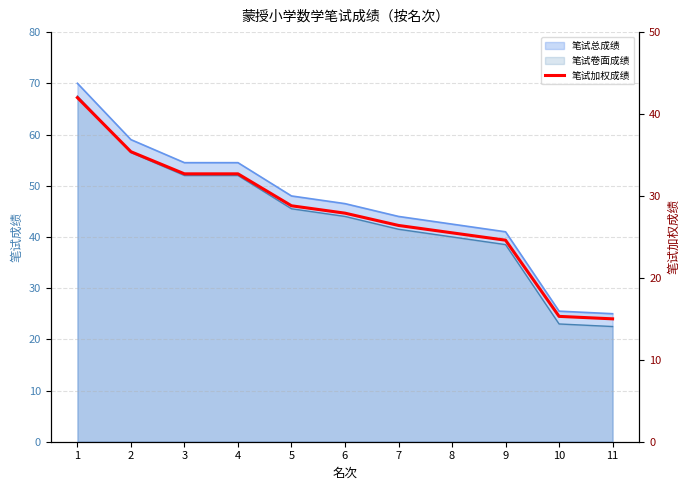

The chart shows a value of 40.9 at 9. True or false?

False